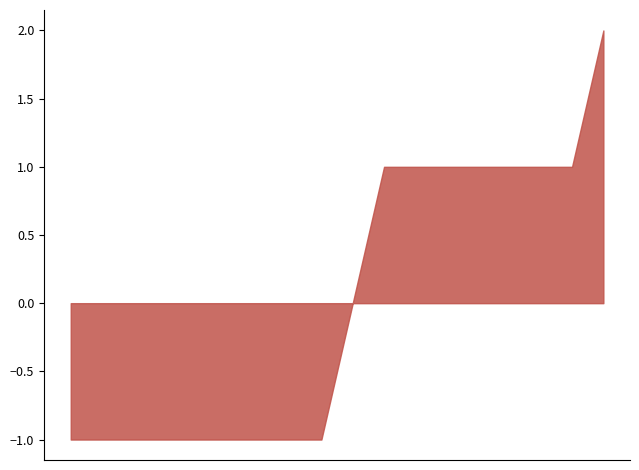

At which category is the sum across all series the highest?

2023-05-14